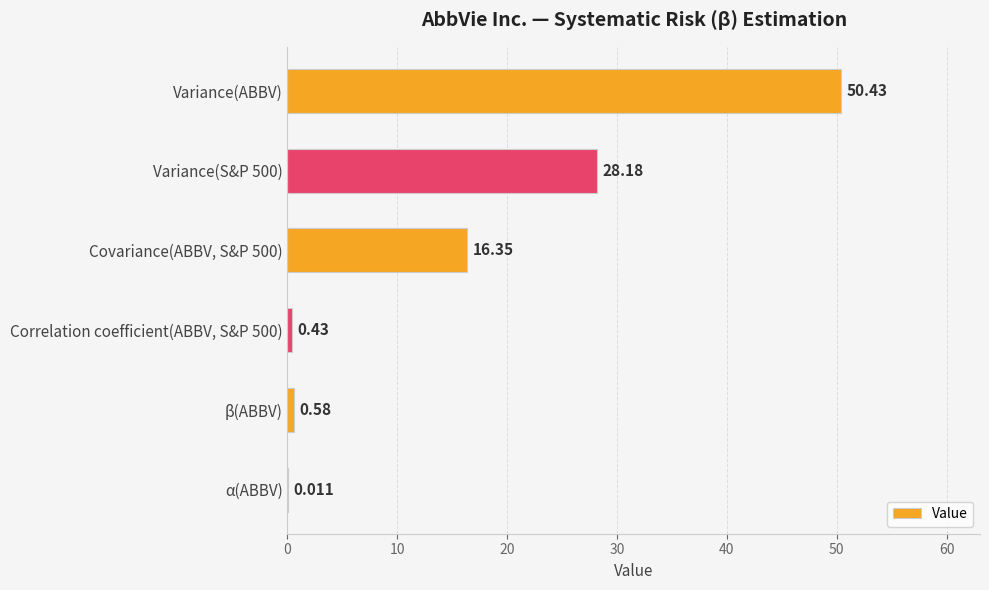

What is the maximum value shown in the chart?

50.4